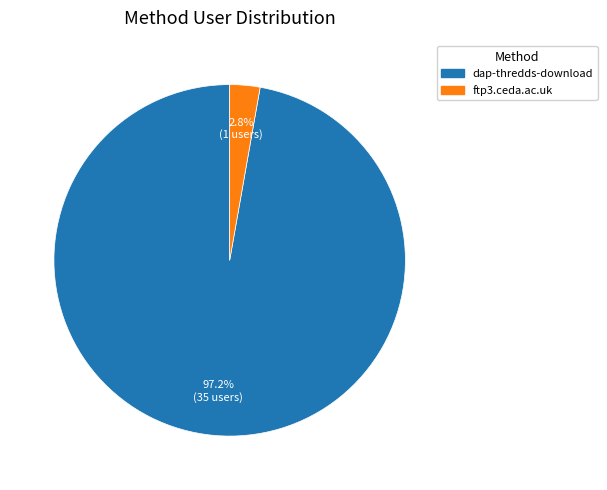

How many segments does this pie chart have?

2